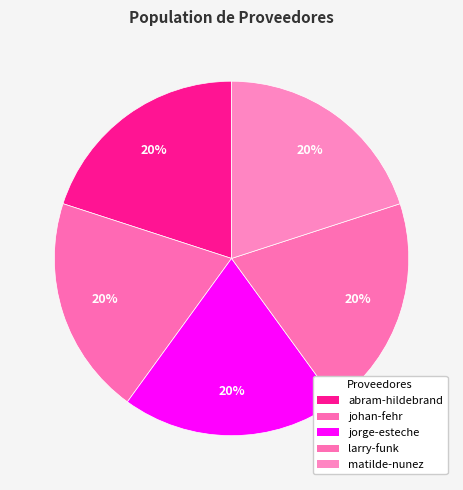

Rank the categories by value from highest to lowest.

jorge-esteche-arrua, larry-funk-klippenstein, abram-hildebrand-friesen, johan-fehr-krause, matilde-nunez-campuzano